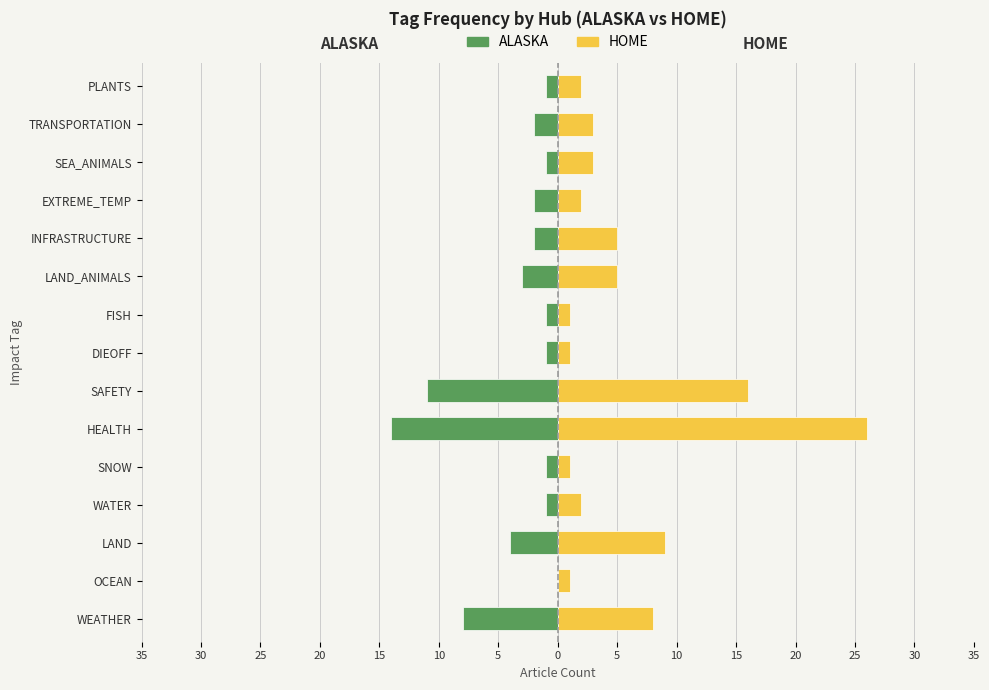

Rank the series by their maximum value, from highest to lowest.

HOME, ALASKA